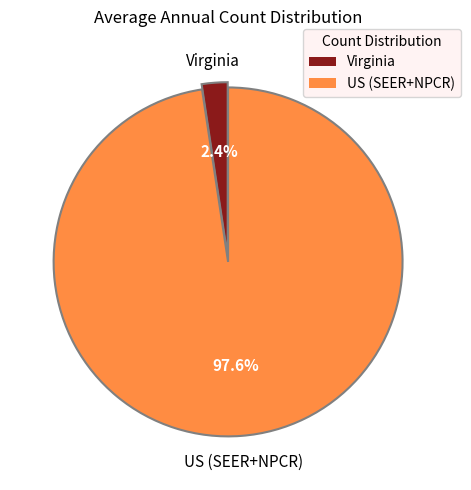

Rank the categories by value from highest to lowest.

US (SEER+NPCR), Virginia